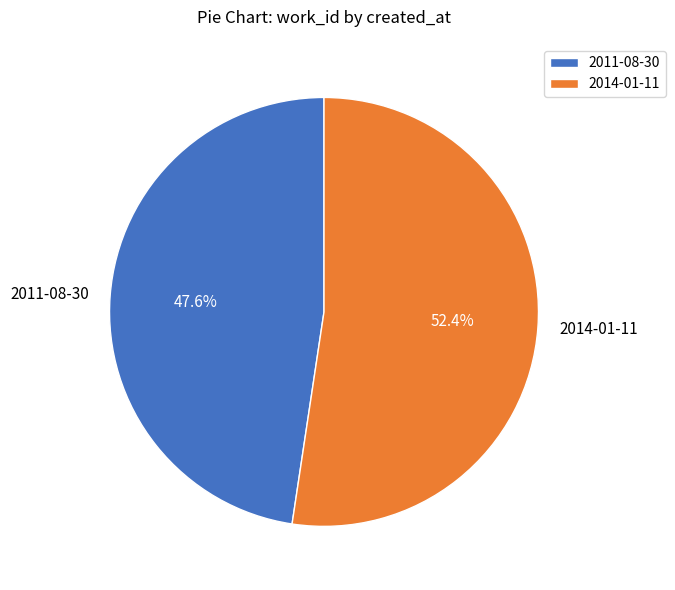

Count the number of slices in the pie.

2